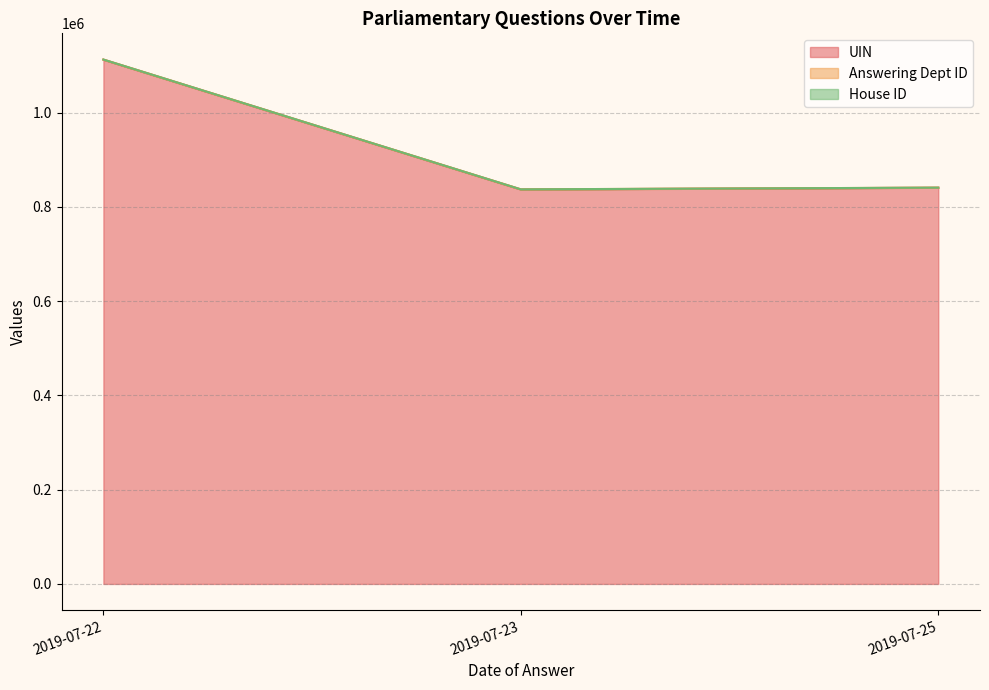

What is the sum of the House ID values at 2019-07-25 and 2019-07-22?

2